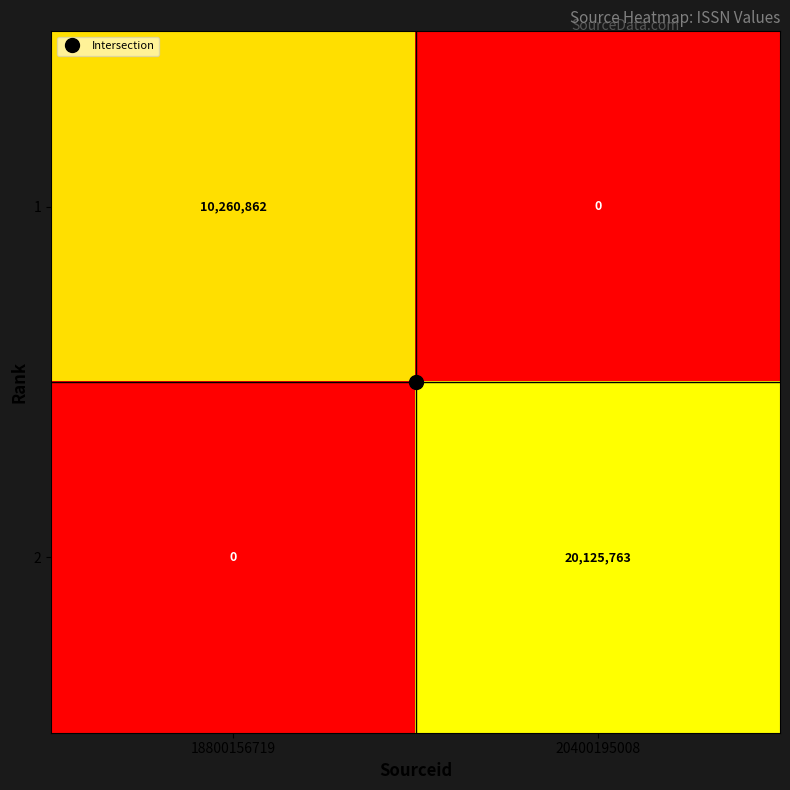

Rank the series by their maximum value, from lowest to highest.

1, 2